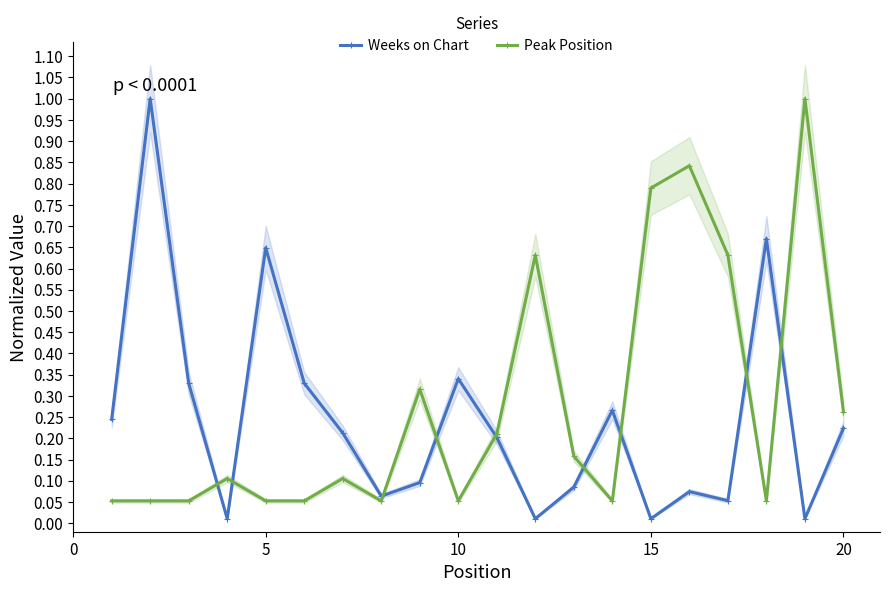

Reading right to left, extract all data points from this chart.

Weeks on Chart: 0.2	0.0	0.7	0.1	0.1	0.0	0.3	0.1	0.0	0.2	0.3	0.1	0.1	0.2	0.3	0.6	0.0	0.3	1.0	0.2
Peak Position: 0.3	1.0	0.1	0.6	0.8	0.8	0.1	0.2	0.6	0.2	0.1	0.3	0.1	0.1	0.1	0.1	0.1	0.1	0.1	0.1